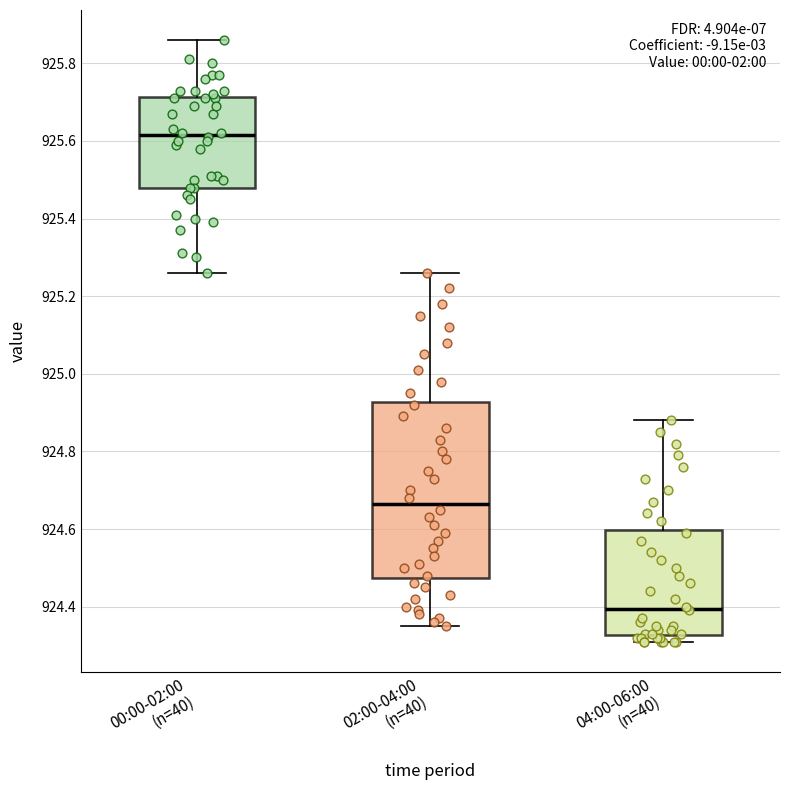

Reading left to right, read every box against the y-axis: the position of its median line, the range the box covers, and the ends of its whiskers. The values are not printed on the chart, so give them approximately, as read against the axis.

00:00-02:00 (n=40): median 925.62, box 925.48 to 925.72, whiskers 925.26 to 925.86
02:00-04:00 (n=40): median 924.66, box 924.48 to 924.92, whiskers 924.36 to 925.26
04:00-06:00 (n=40): median 924.40, box 924.32 to 924.60, whiskers 924.32 (just below the box's lower edge) to 924.88